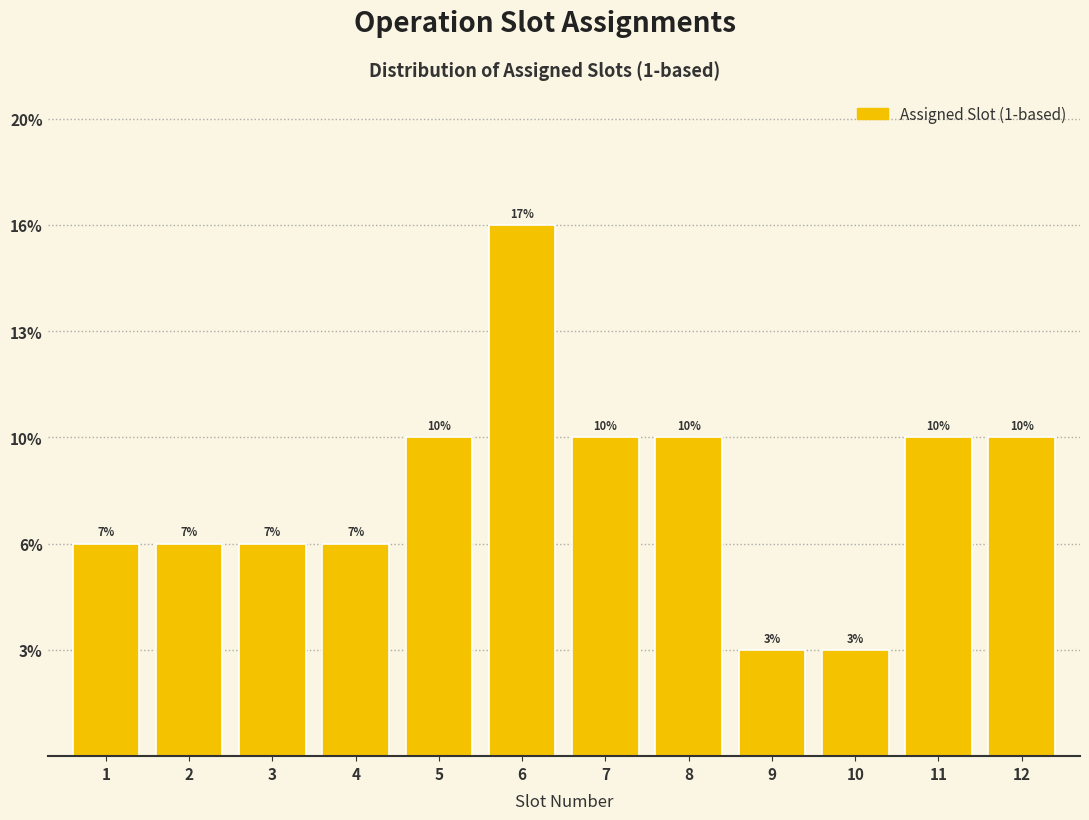

Does the chart contain any negative values?

No